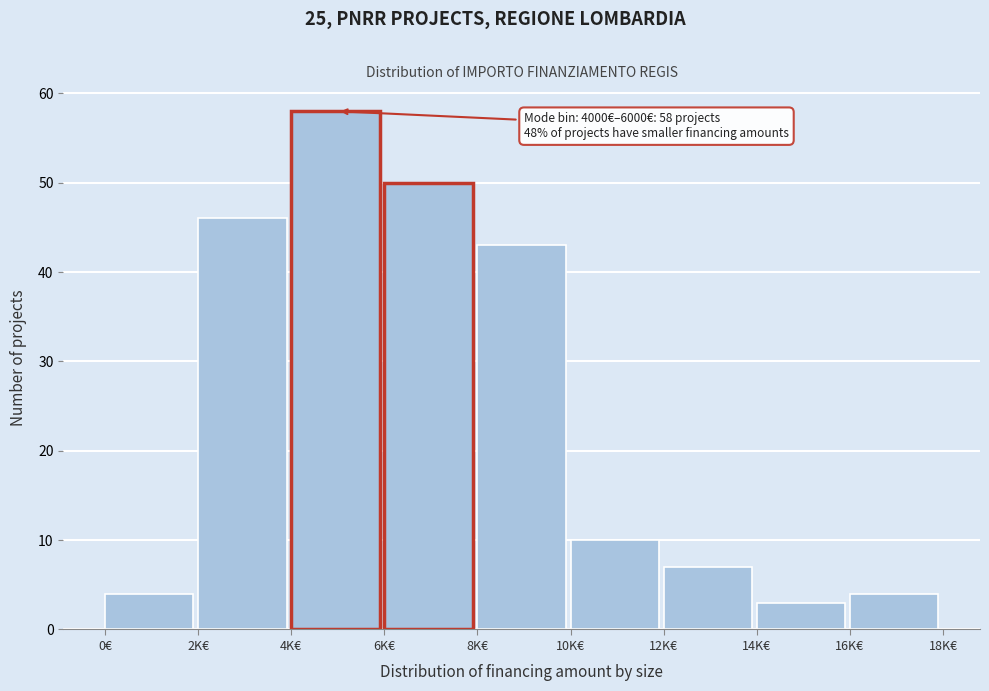

Reading left to right, extract all data points from this chart.

0€=4	2K€=46	4K€=58	6K€=50	8K€=43	10K€=10	12K€=7	14K€=3	16K€=4